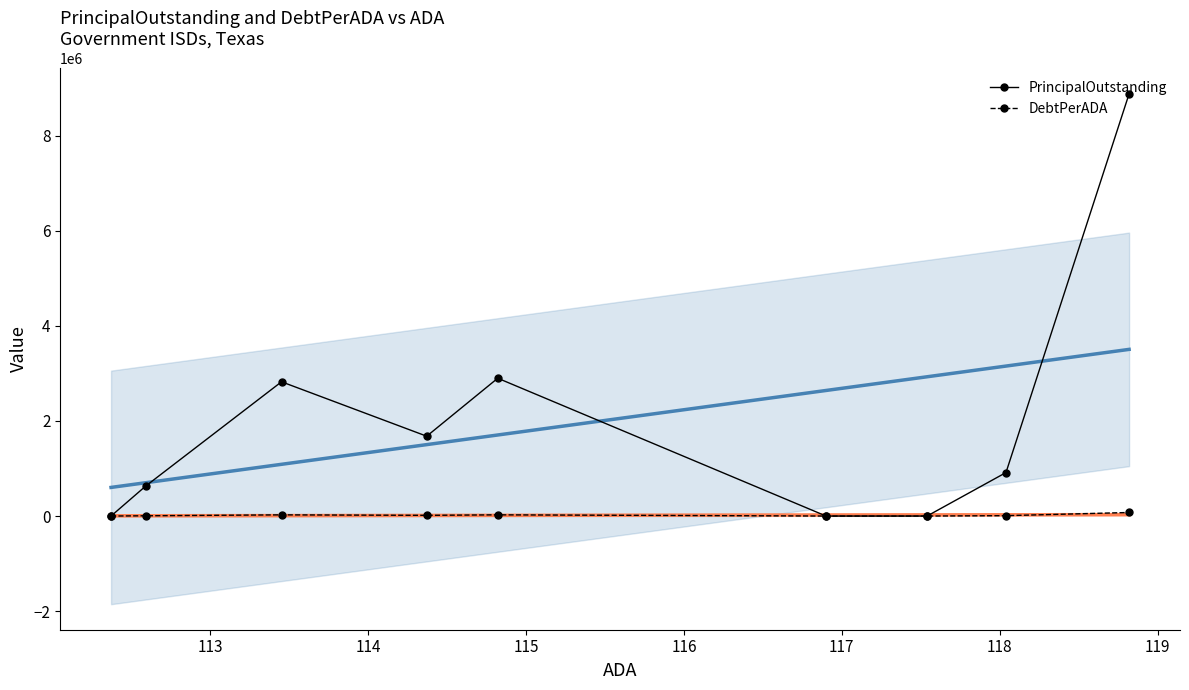

What are all the series names shown in the legend?

PrincipalOutstanding, DebtPerADA